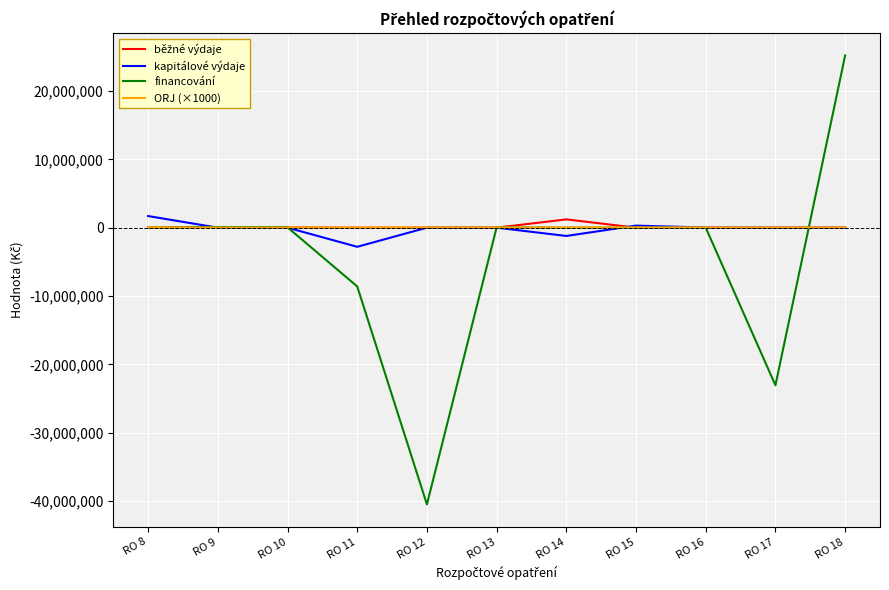

Does the chart have visible grid lines?

Yes